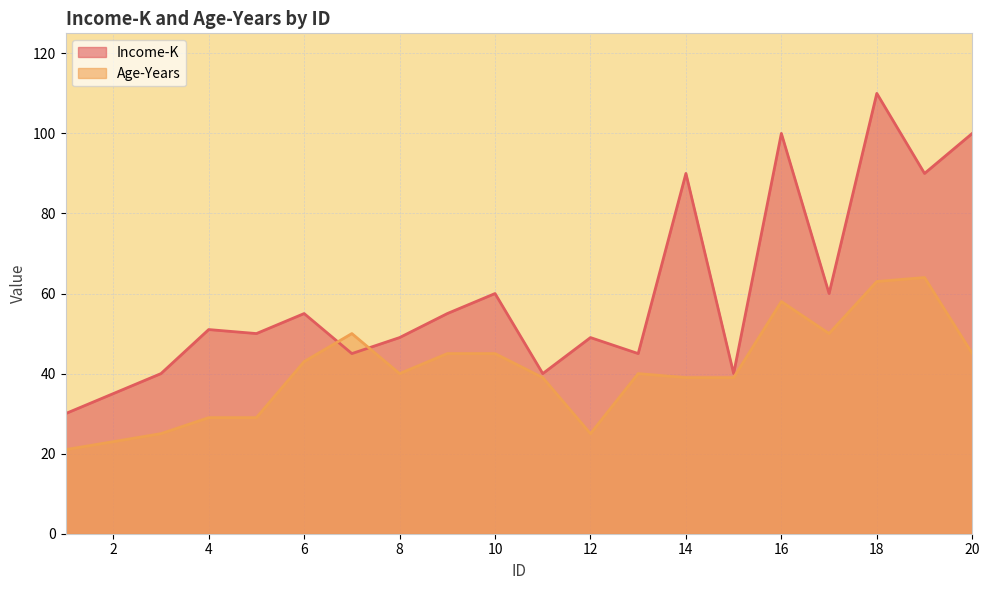

What is the maximum value shown in the chart?

110